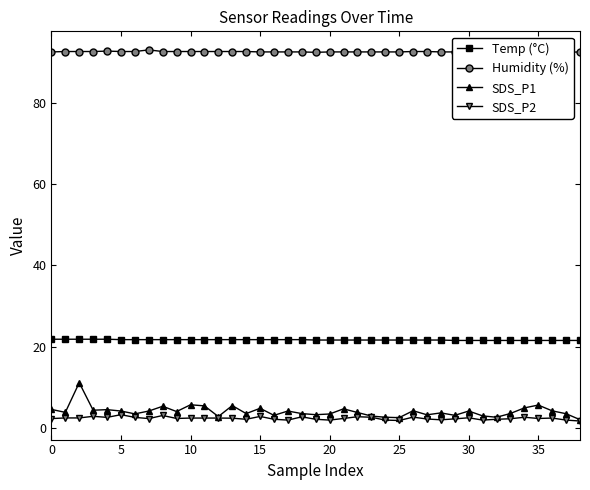

True or false: SDS_P1 and Humidity (%) intersect in this chart.

False